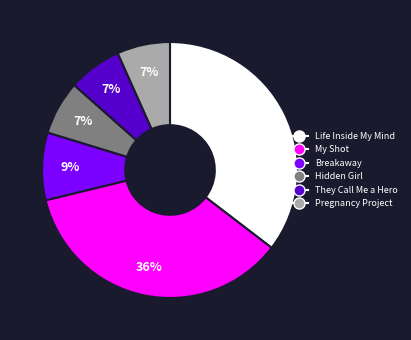

Is the sum of Breakaway and My Shot greater than half?

No